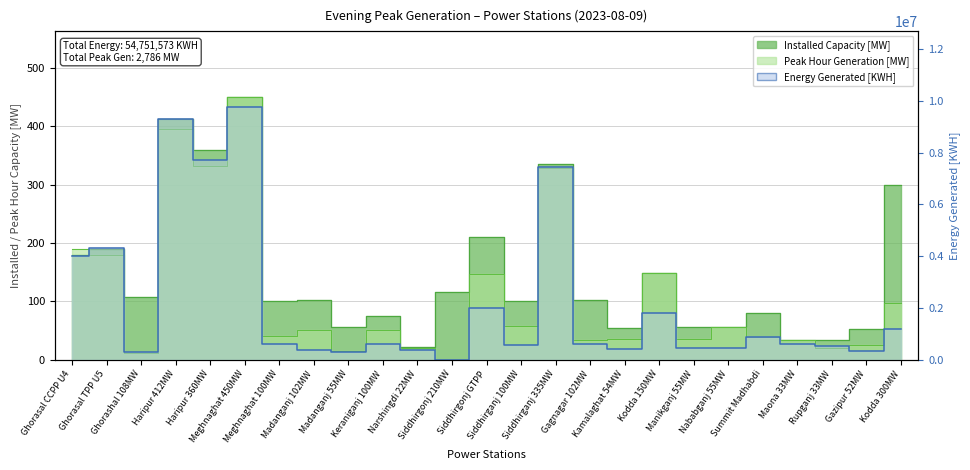

The chart shows a value of 1169235 at Kodda 300MW. True or false?

True